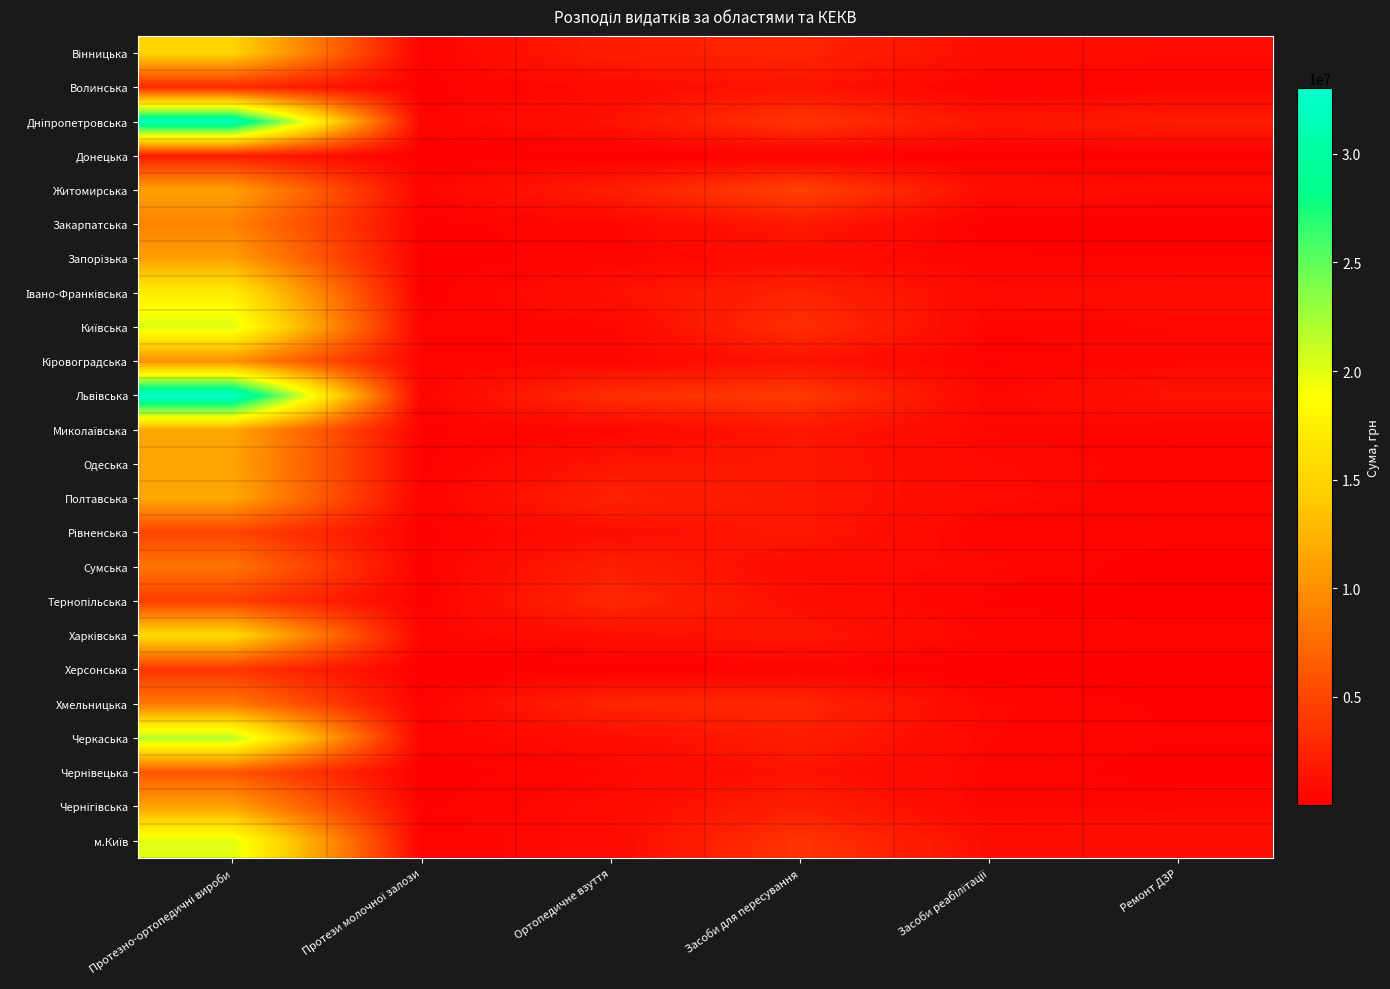

Which series has the largest total across all categories?

Львівська